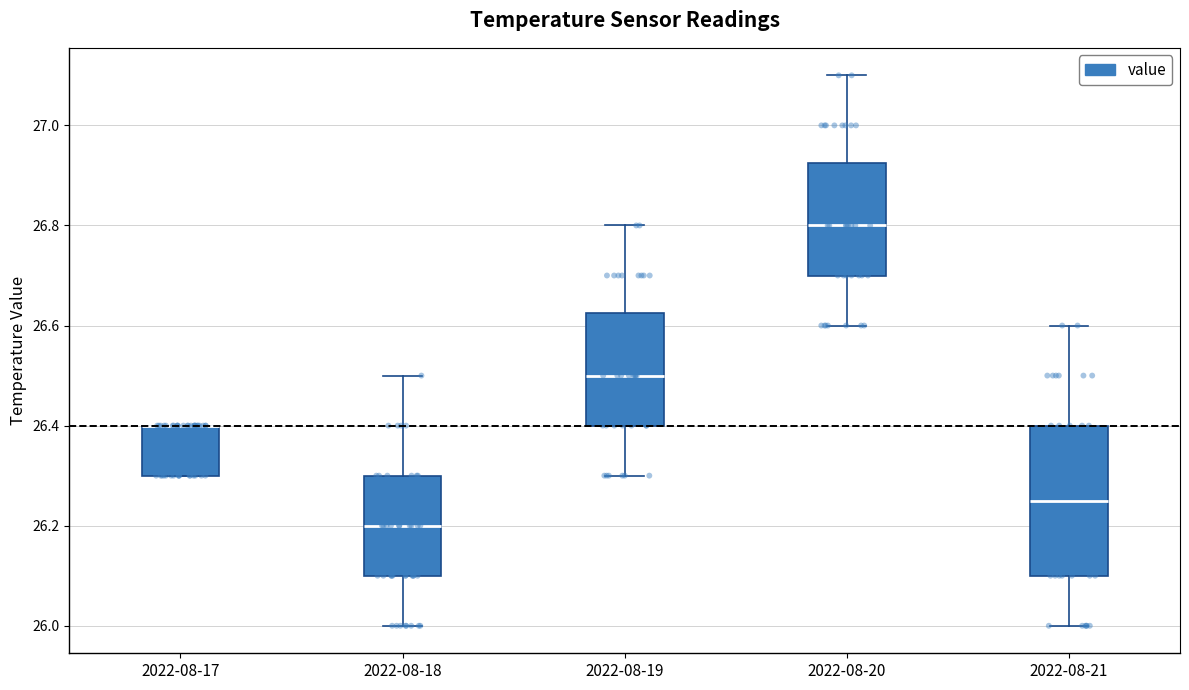

Where does the upper whisker of the box for 2022-08-21 end on the y-axis? The values are not printed on the chart, so give them approximately, as read against the axis.

26.60